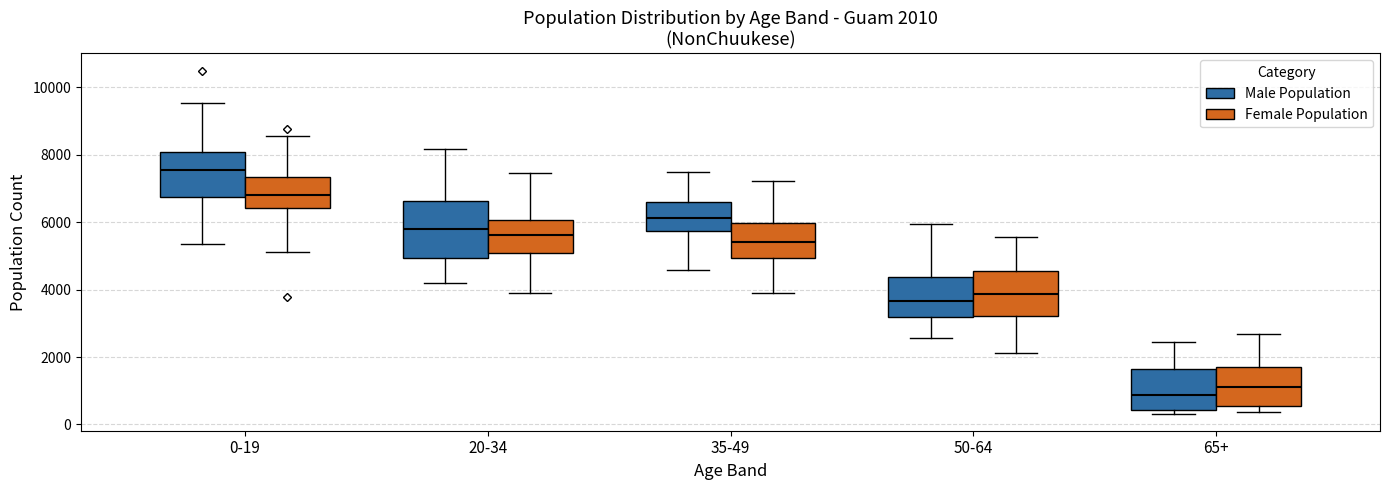

Which box has the highest median line?

0-19 (Male Population)